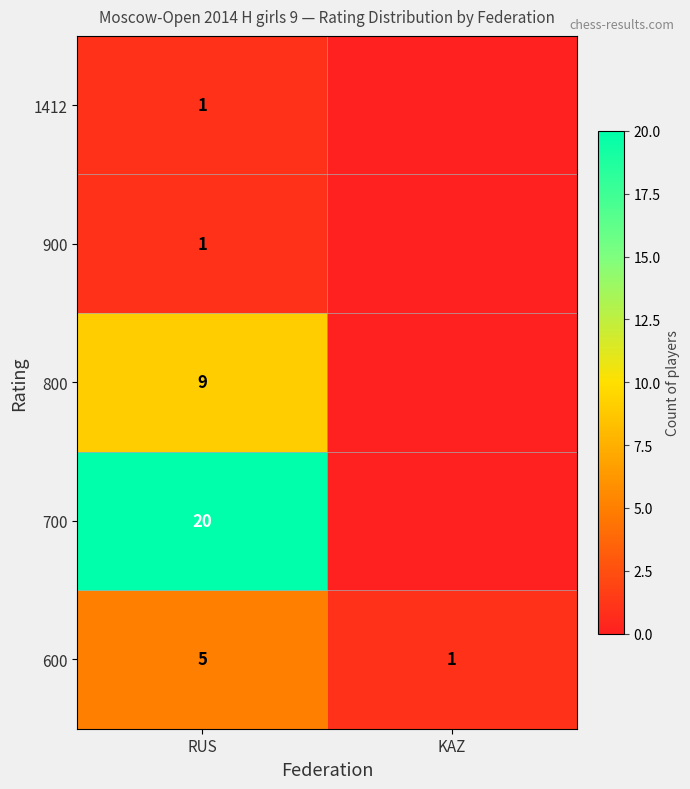

At how many categories does at least one series exceed 0?

2